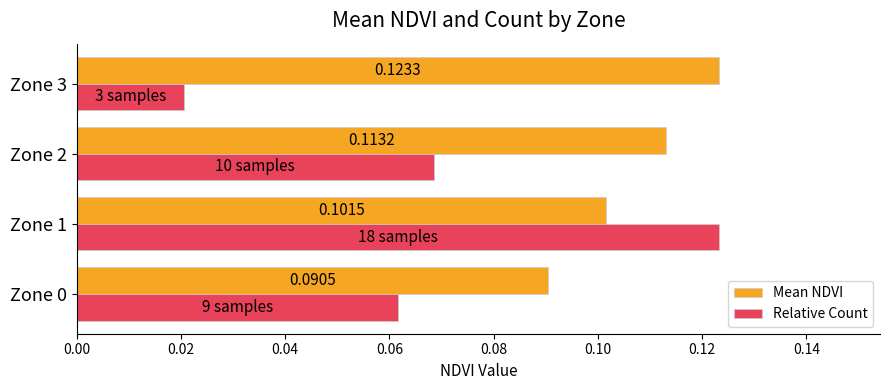

Rank the series at Zone 1 from highest to lowest value.

Relative Count, Mean NDVI